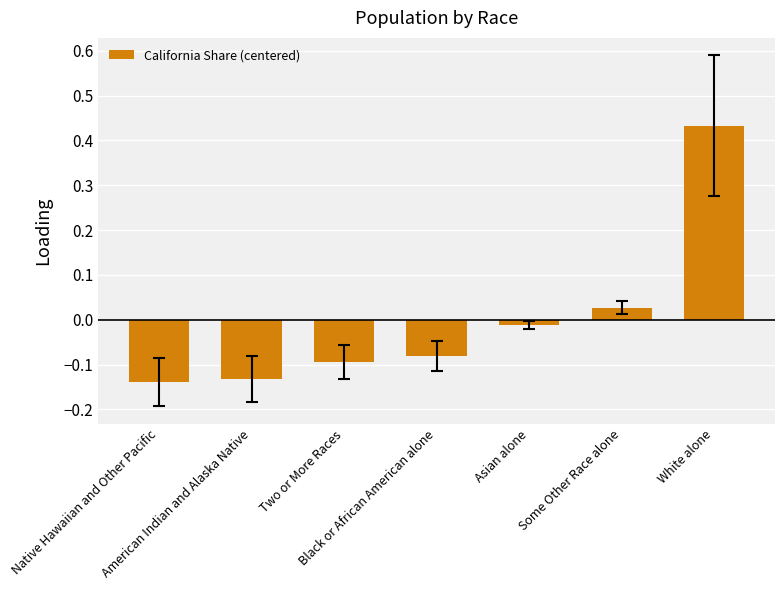

At which category does the chart reach its peak across all series?

White alone